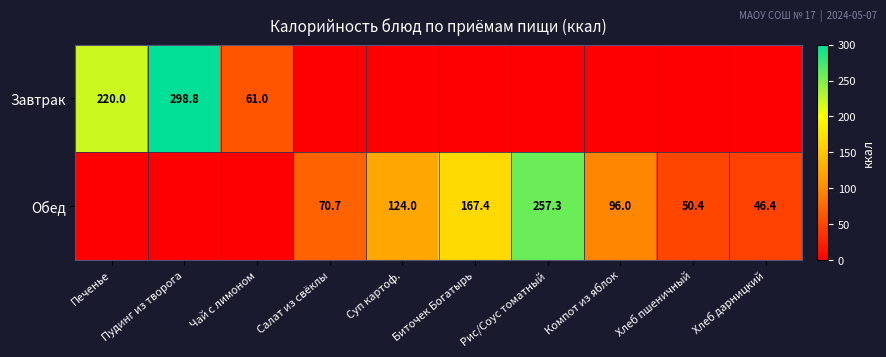

At how many categories does at least one series exceed 27?

10